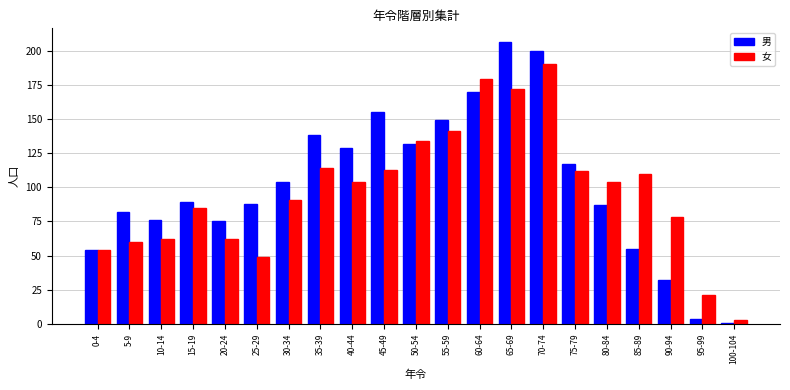

Is the value of 男 at 50-54 greater than the value of 女 at 25-29?

Yes